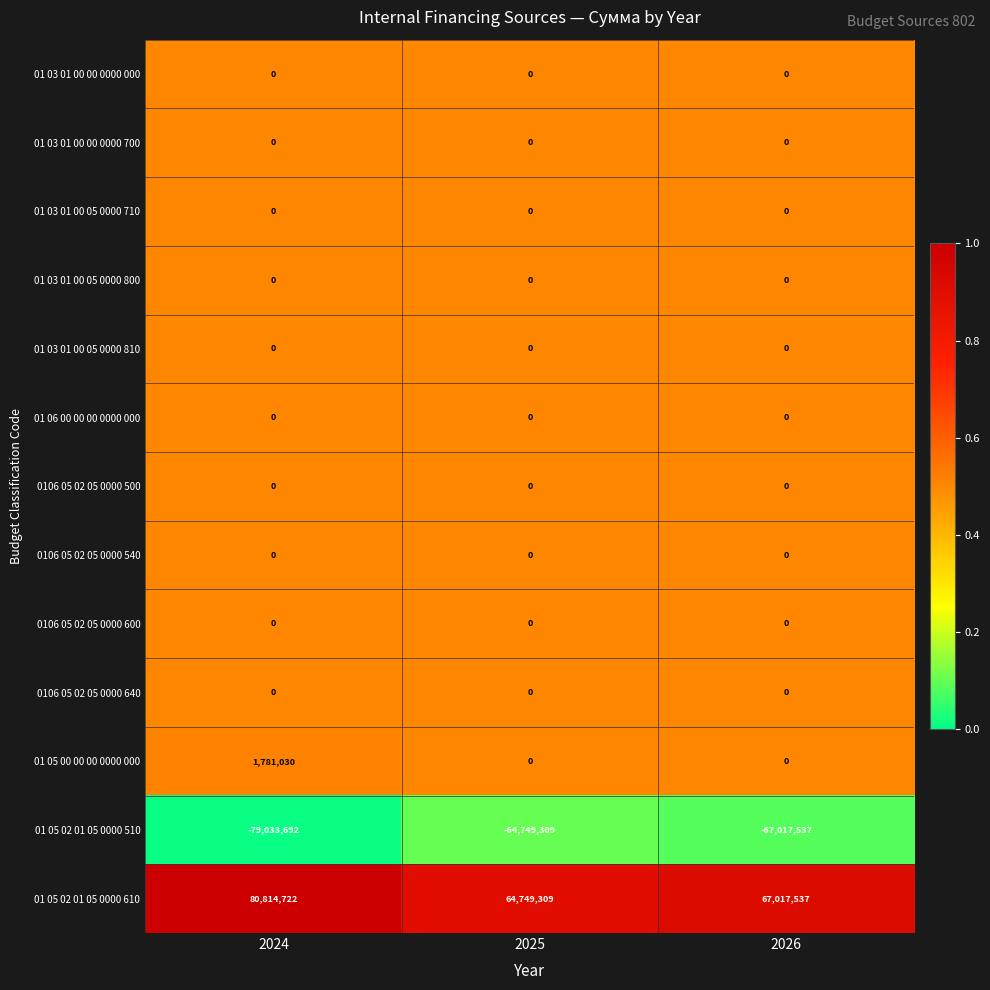

How many distinct data groups are displayed?

13